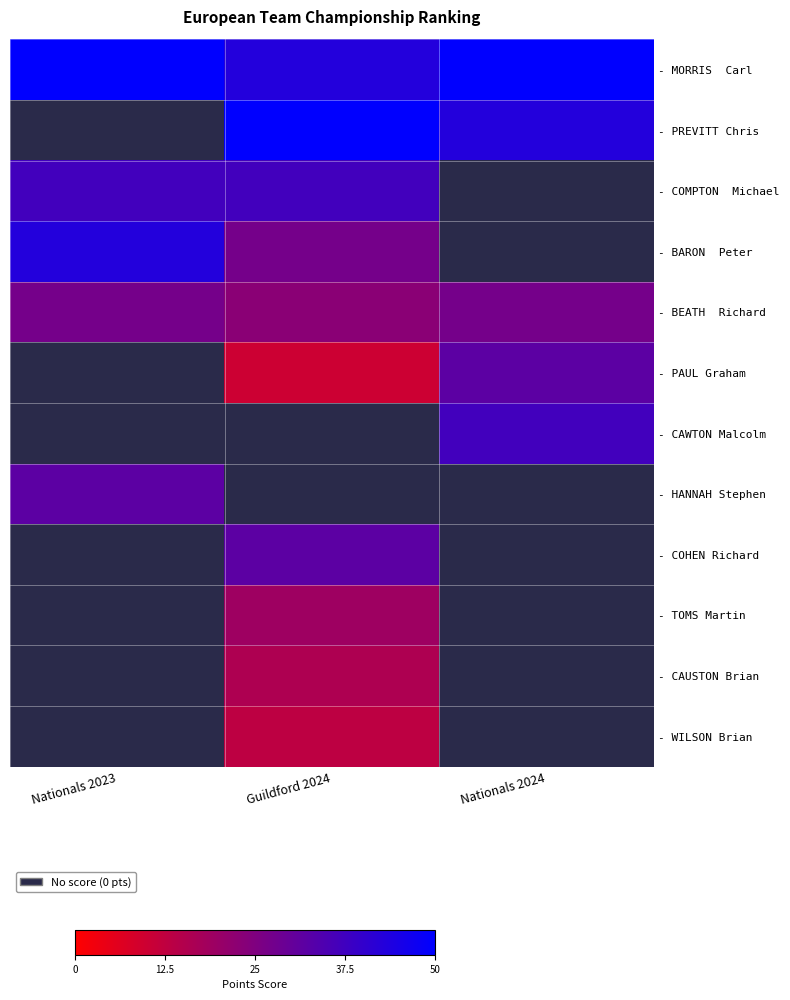

The value of - HANNAH Stephen at Nationals 2024 is 0. True or false?

True